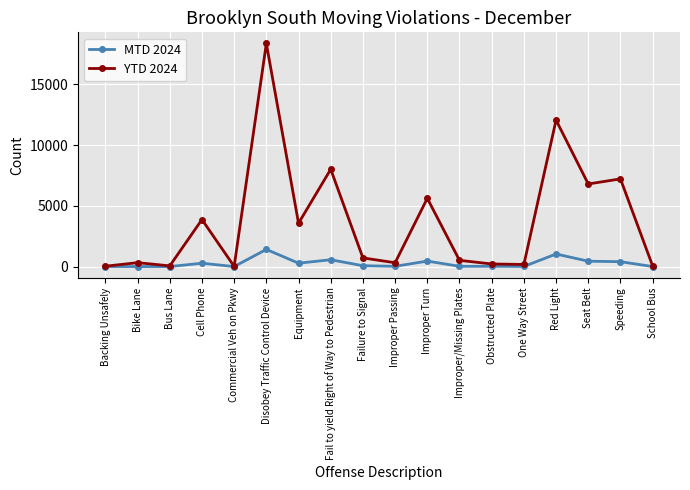

True or false: MTD 2024 has a value of 450 at Improper Turn.

True